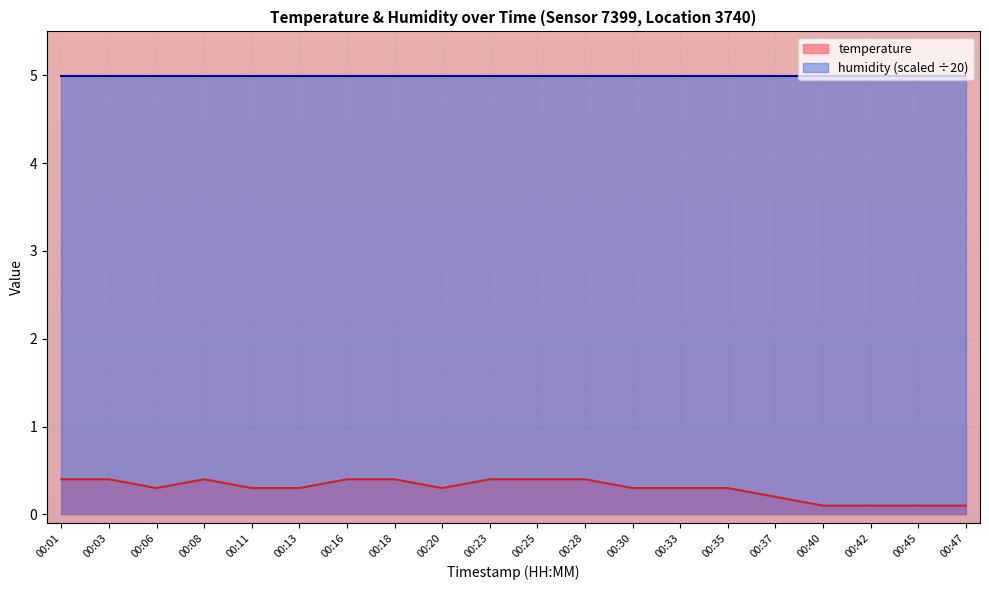

Rank the categories by value from highest to lowest.

00:01, 00:03, 00:08, 00:16, 00:18, 00:23, 00:25, 00:28, 00:06, 00:11, 00:13, 00:20, 00:30, 00:33, 00:35, 00:37, 00:40, 00:42, 00:45, 00:47